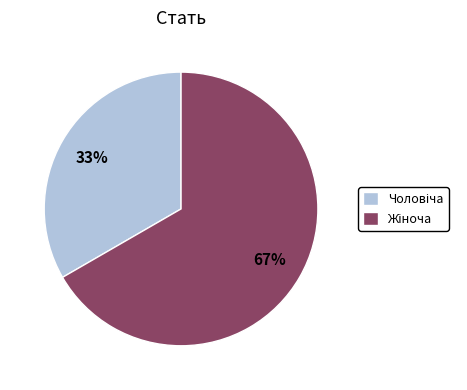

Is there a majority slice in this chart?

Yes